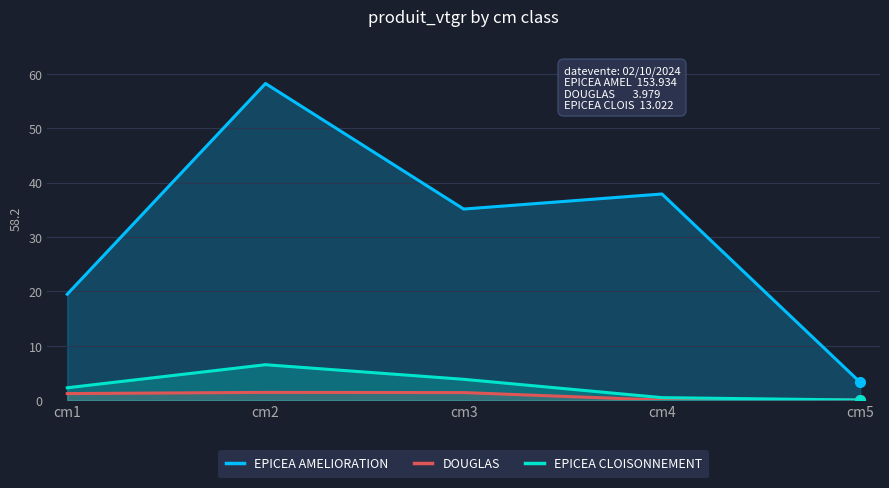

Reading right to left, what are all the values shown in this chart?

EPICEA AMELIORATION: 3.3	37.9	35.1	58.2	19.5
DOUGLAS: 0.0	0.0	1.4	1.4	1.2
EPICEA CLOISONNEMENT: 0.0	0.4	3.8	6.5	2.3